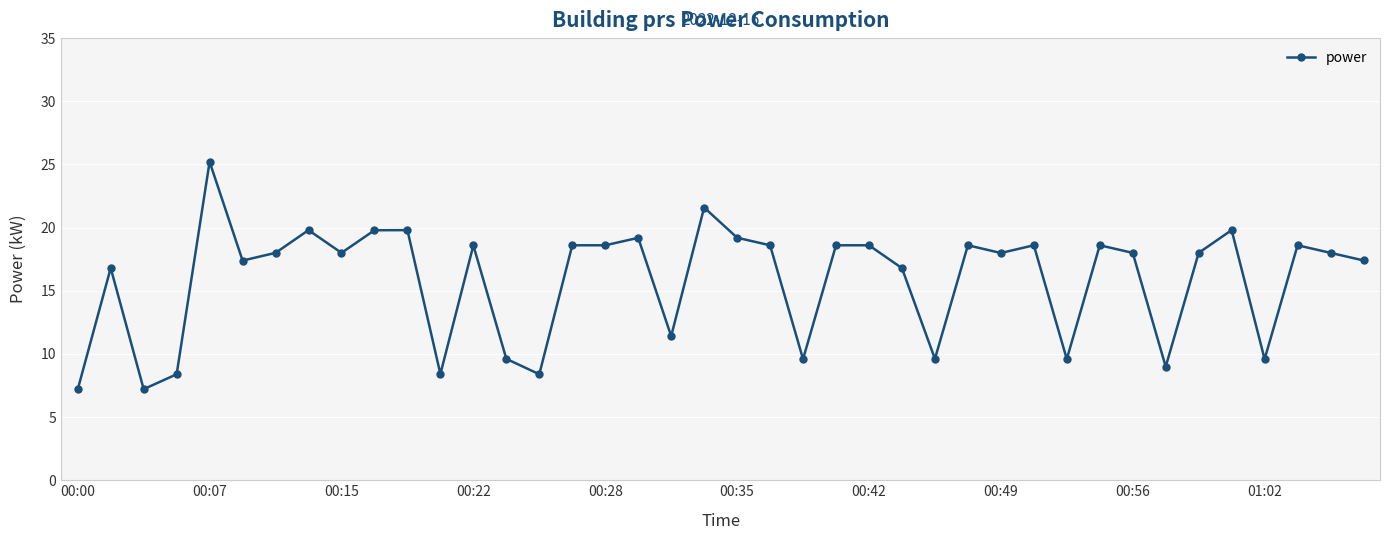

What is the value of the 22nd point from the left?

18.6